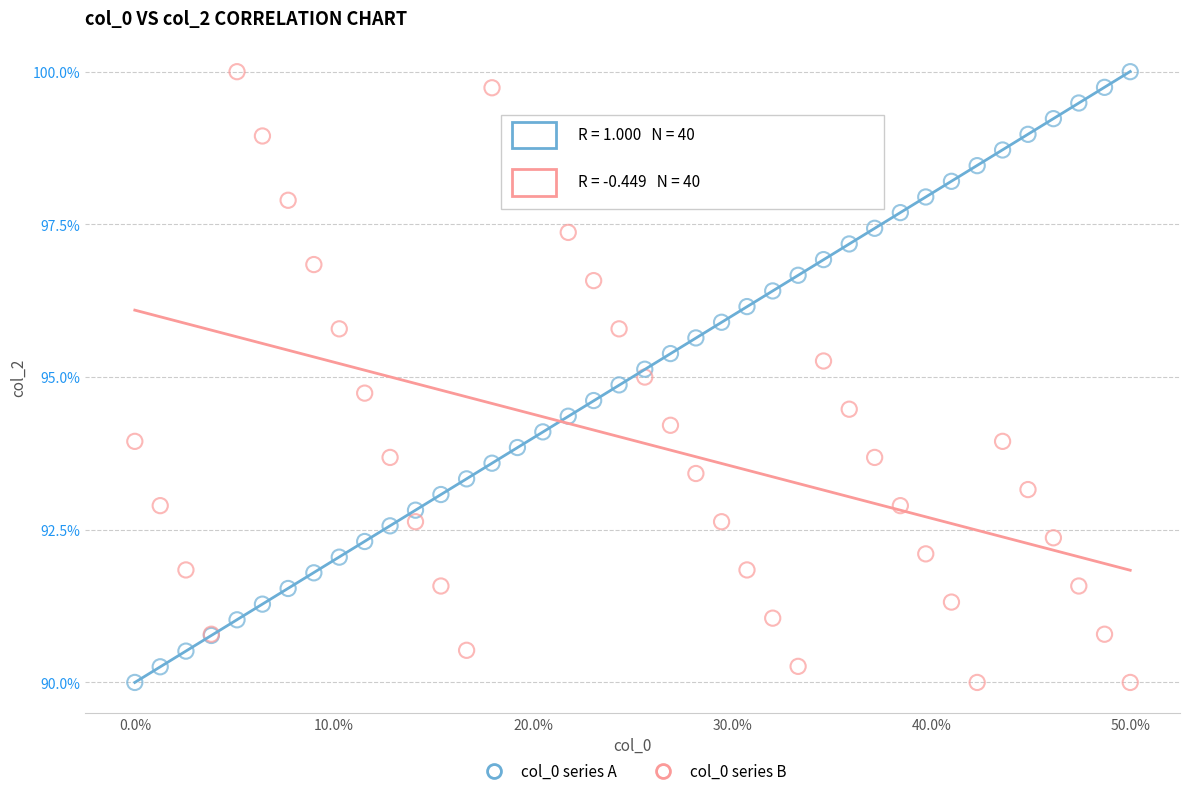

What are all the series names shown in the legend?

col_0 series A, col_0 series B